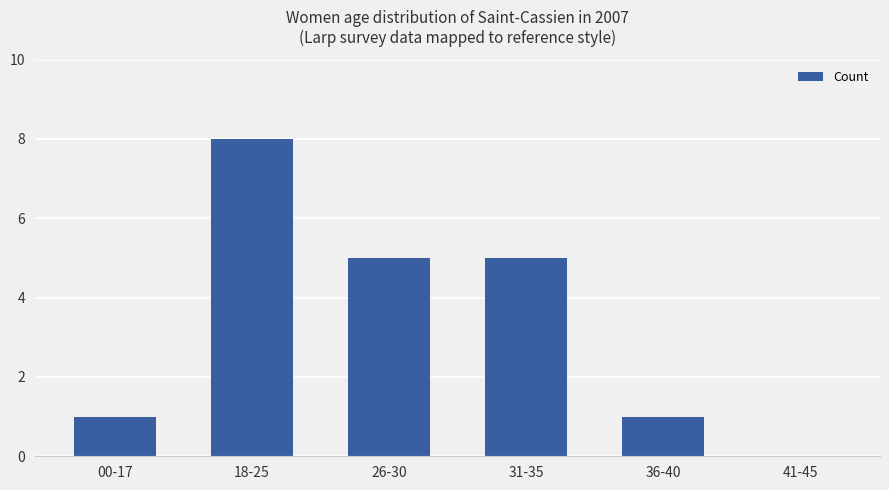

What is the ratio of the value at 36-40 to the value at 00-17?

1.0